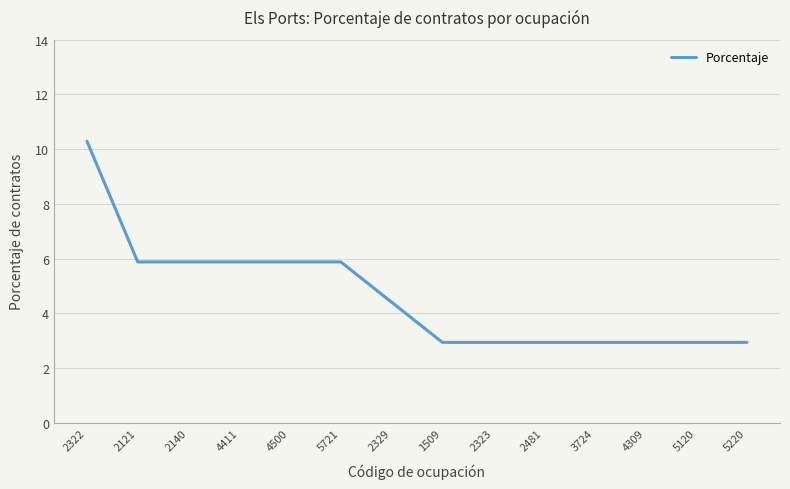

The chart shows a value of 5.9 at 4500. True or false?

True